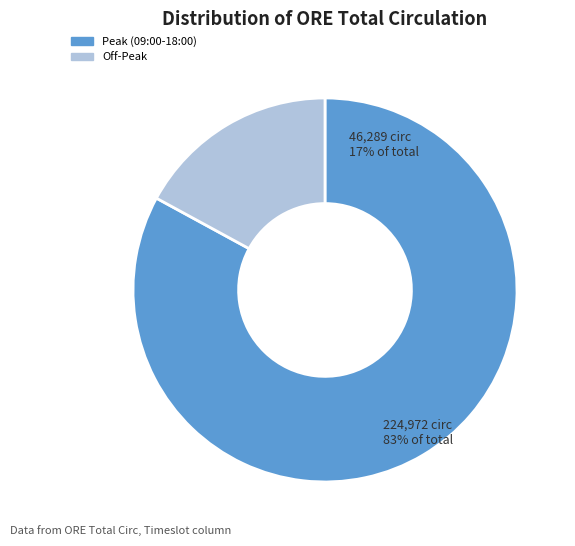

Does any single category account for the majority?

Yes